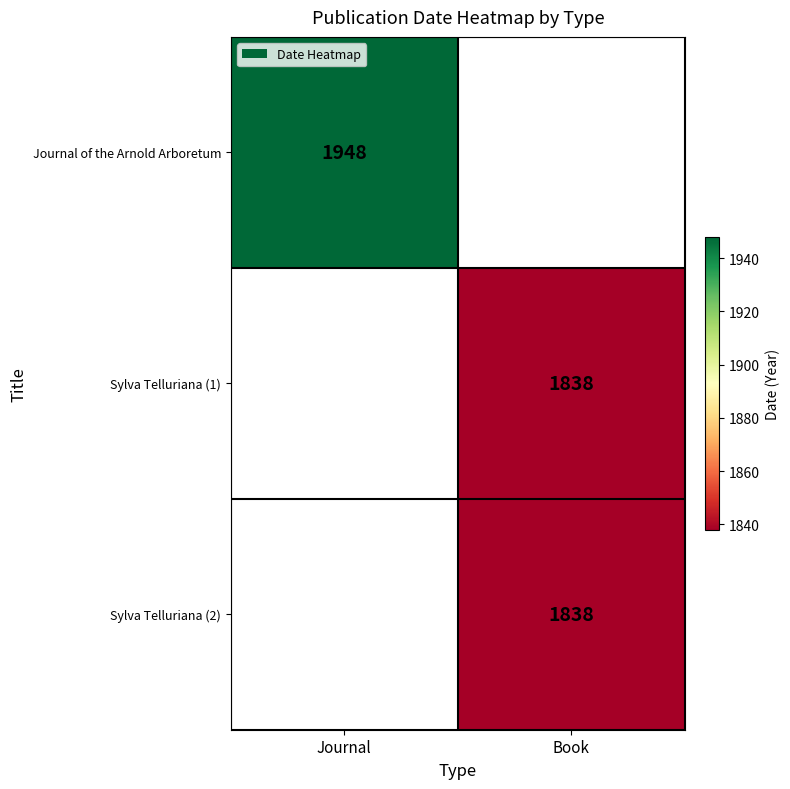

Is the value of Sylva Telluriana (1) at Book greater than the value of Journal of the Arnold Arboretum at Journal?

No